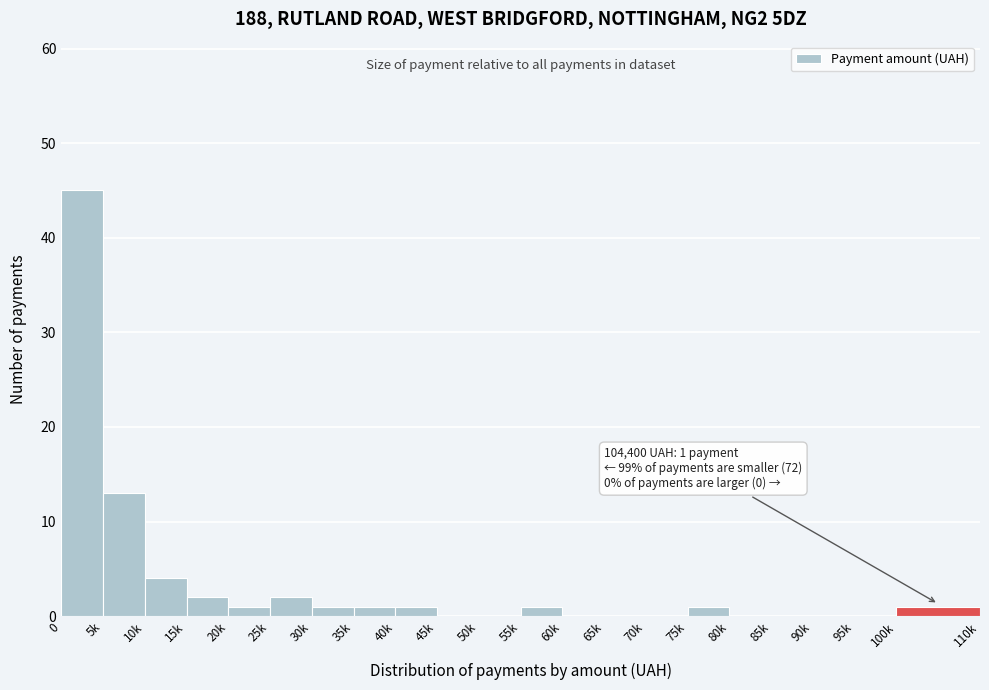

Reading left to right, what are all the values shown in this chart?

0=45	5k=13	10k=4	15k=2	20k=1	25k=2	30k=1	35k=1	40k=1	45k=0	50k=0	55k=1	60k=0	65k=0	70k=0	75k=1	80k=0	85k=0	90k=0	95k=0	100k=1